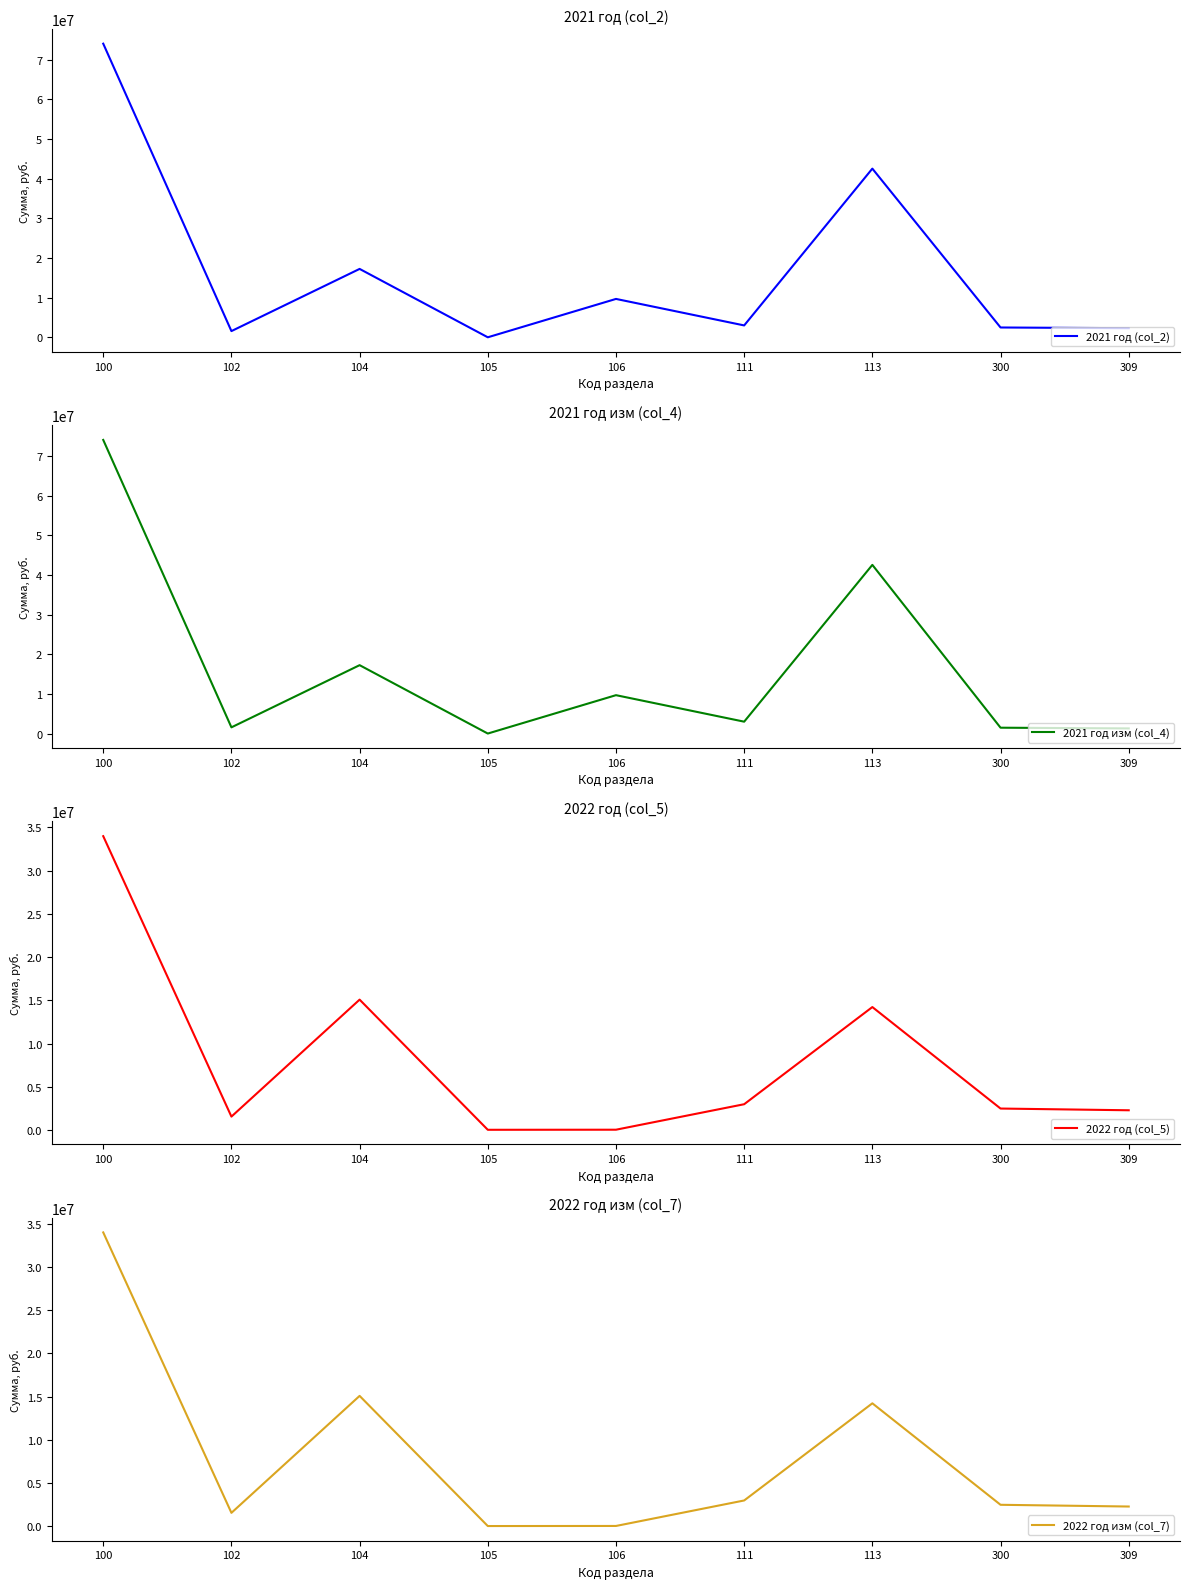

True or false: 2022 год изм (col_7) and 2022 год (col_5) cross at least once.

False